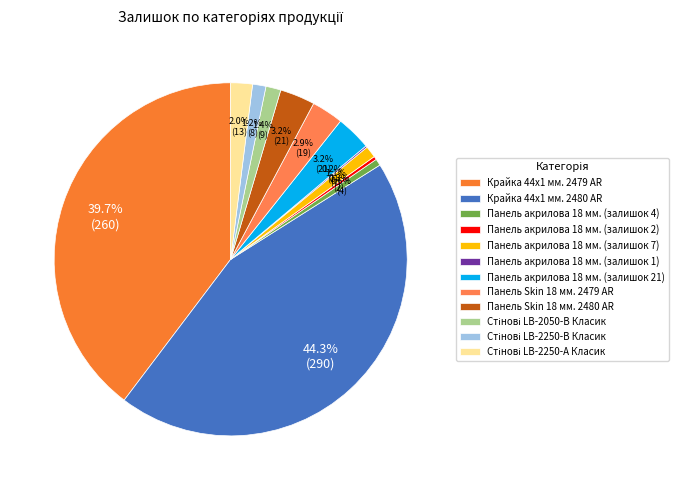

To the nearest percent, what is the combined percentage of Панель акрилова 18 мм. (залишок 4) and Крайка 44x1 мм. 2480 AR?

45%